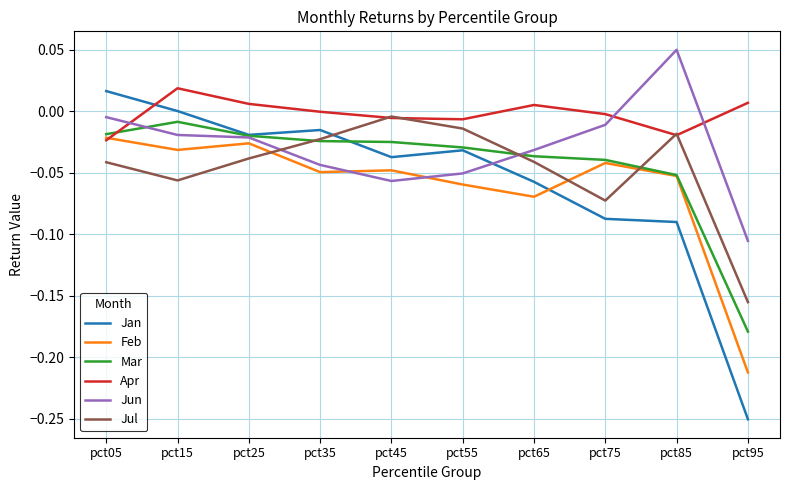

True or false: Apr and Jan intersect in this chart.

True